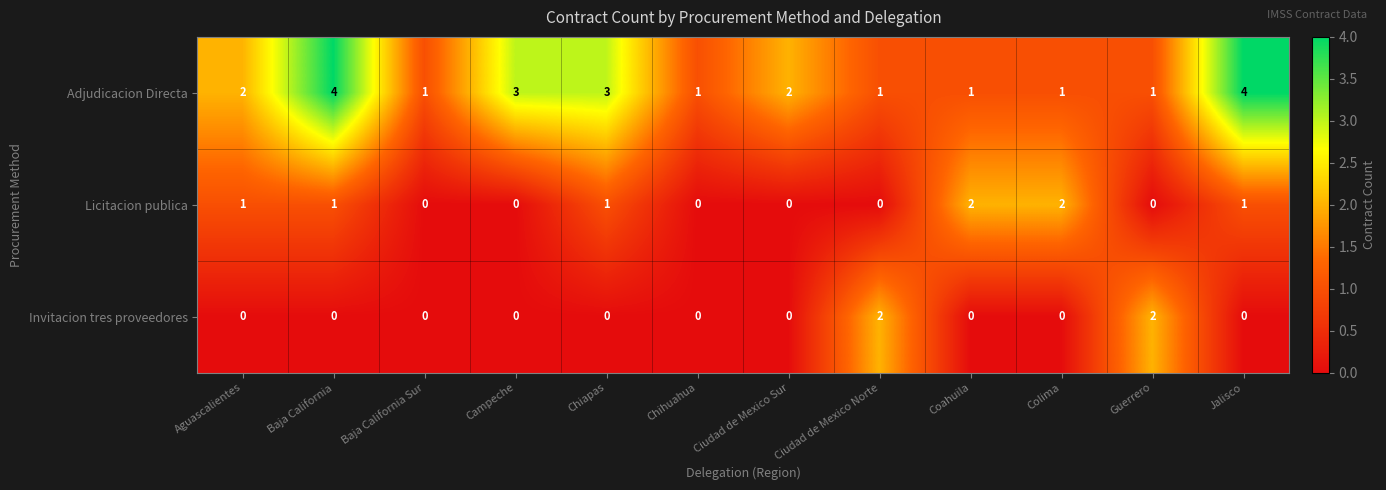

Which series has the largest range (max minus min)?

Adjudicacion Directa